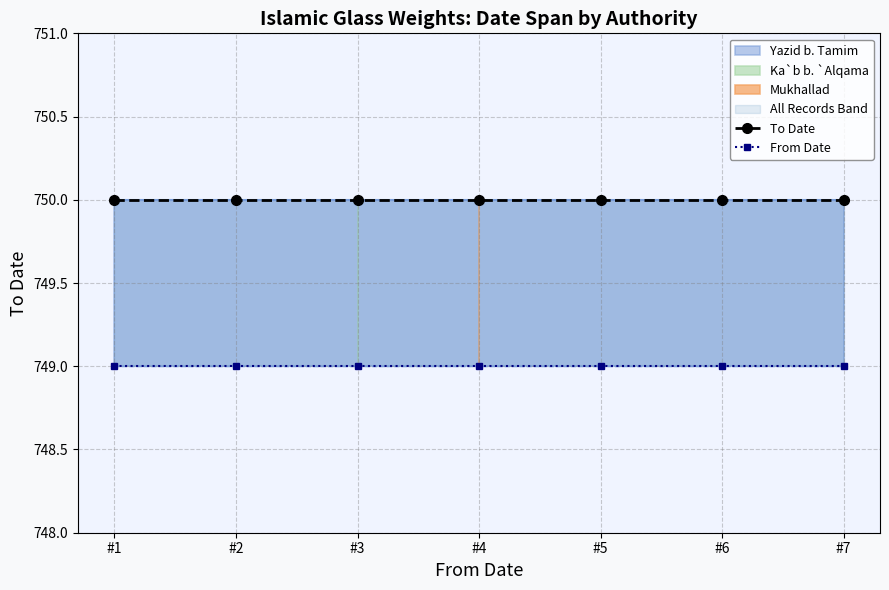

Does the chart display data point markers on the line(s)?

Yes